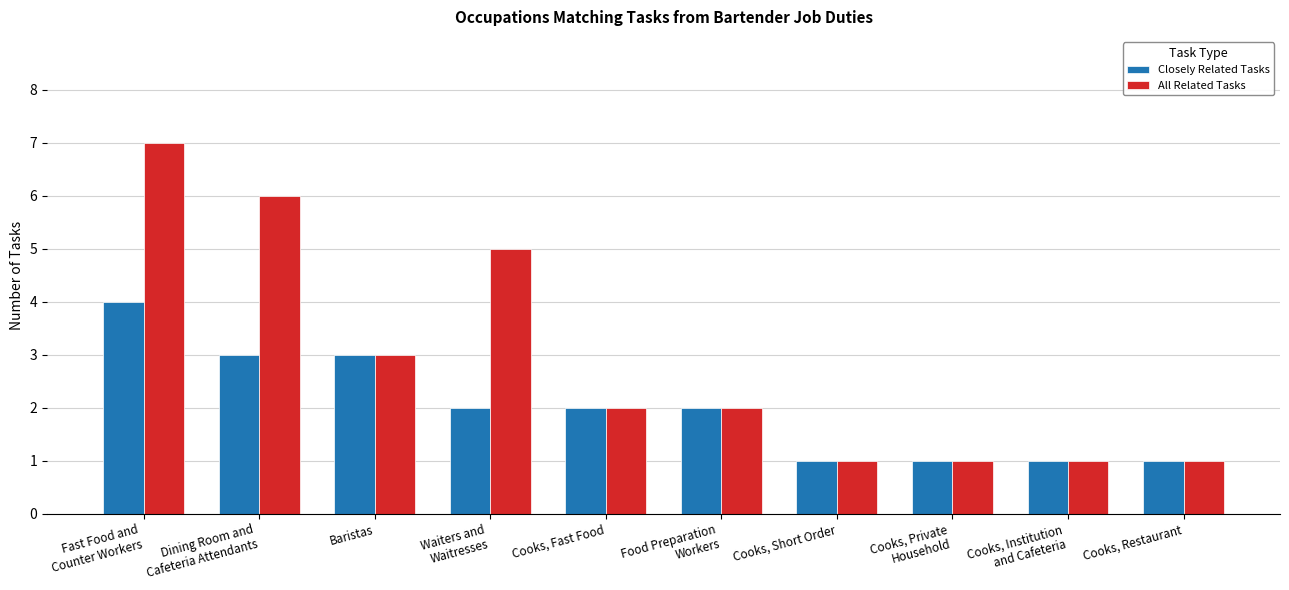

What is the difference between the second highest and minimum values in the All Related Tasks series?

5